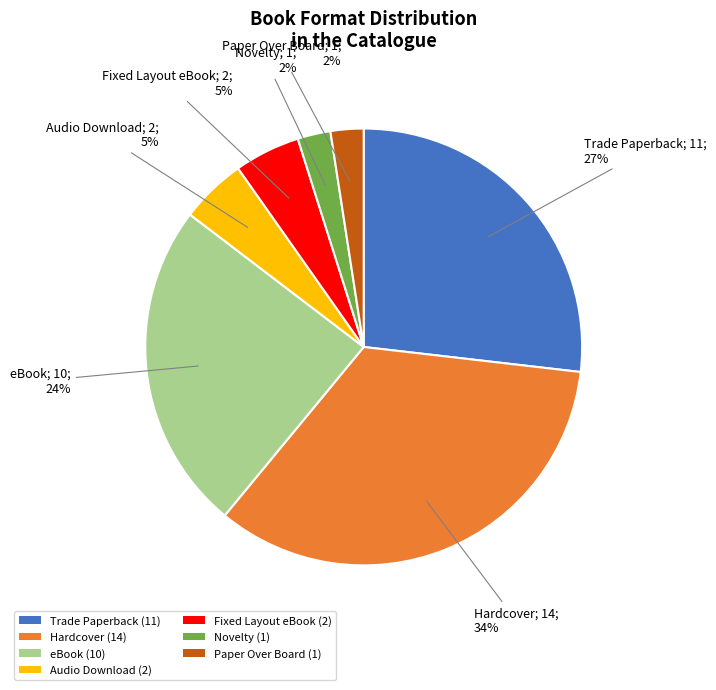

Is there a majority slice in this chart?

No